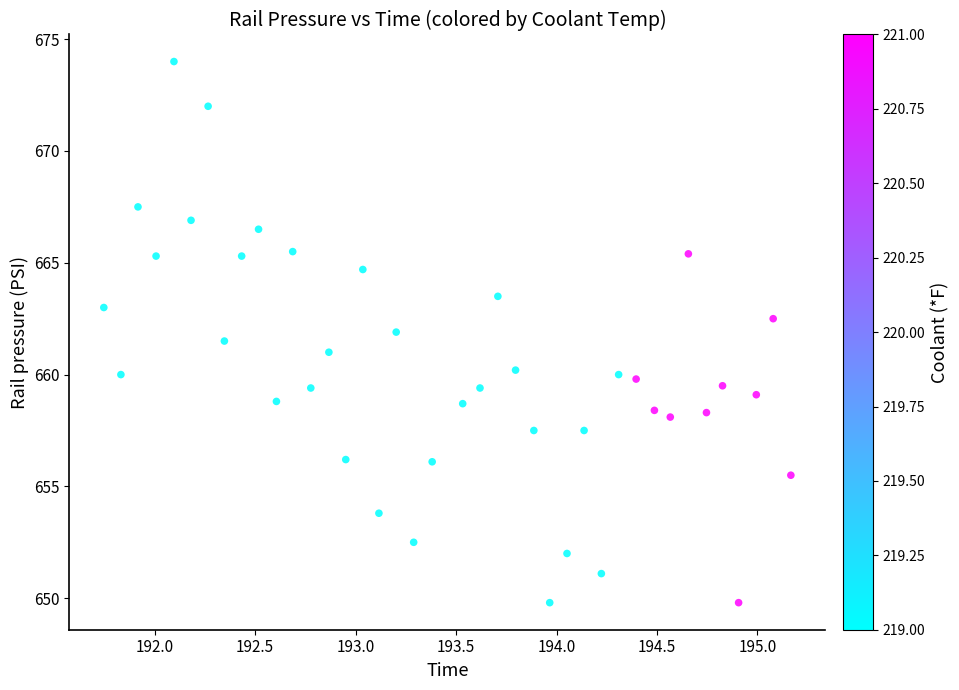

What is the range of X values (max minus min)?

3.4